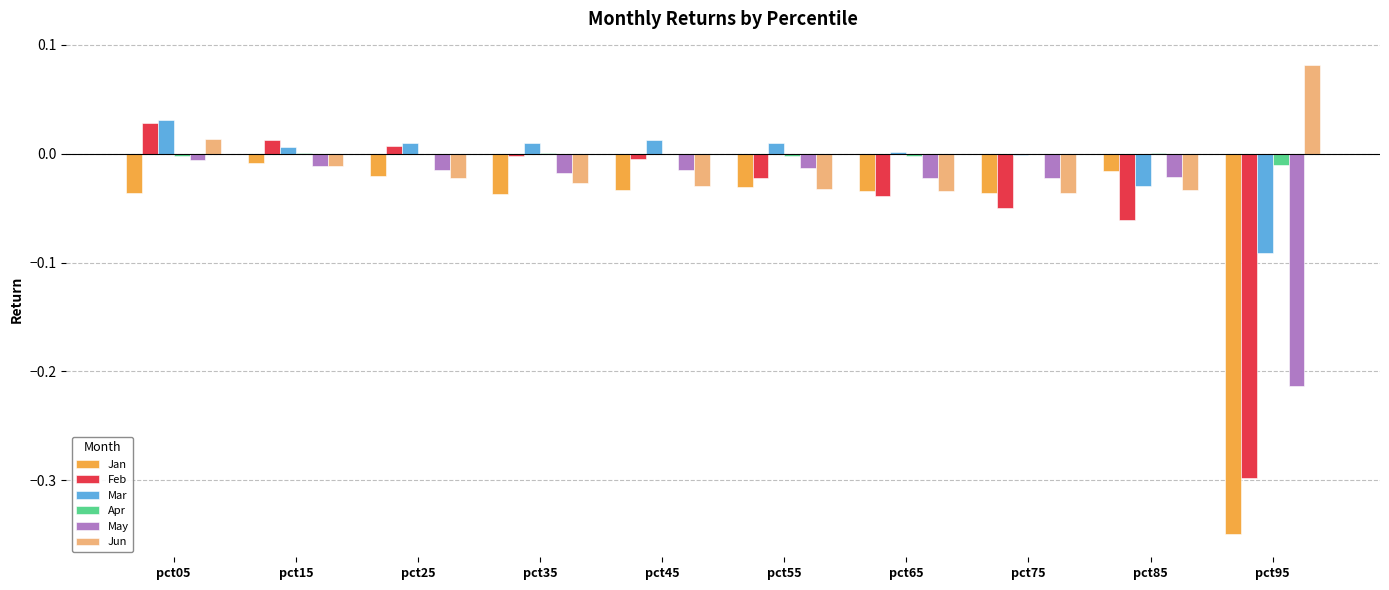

At which category does the chart reach its peak across all series?

pct95